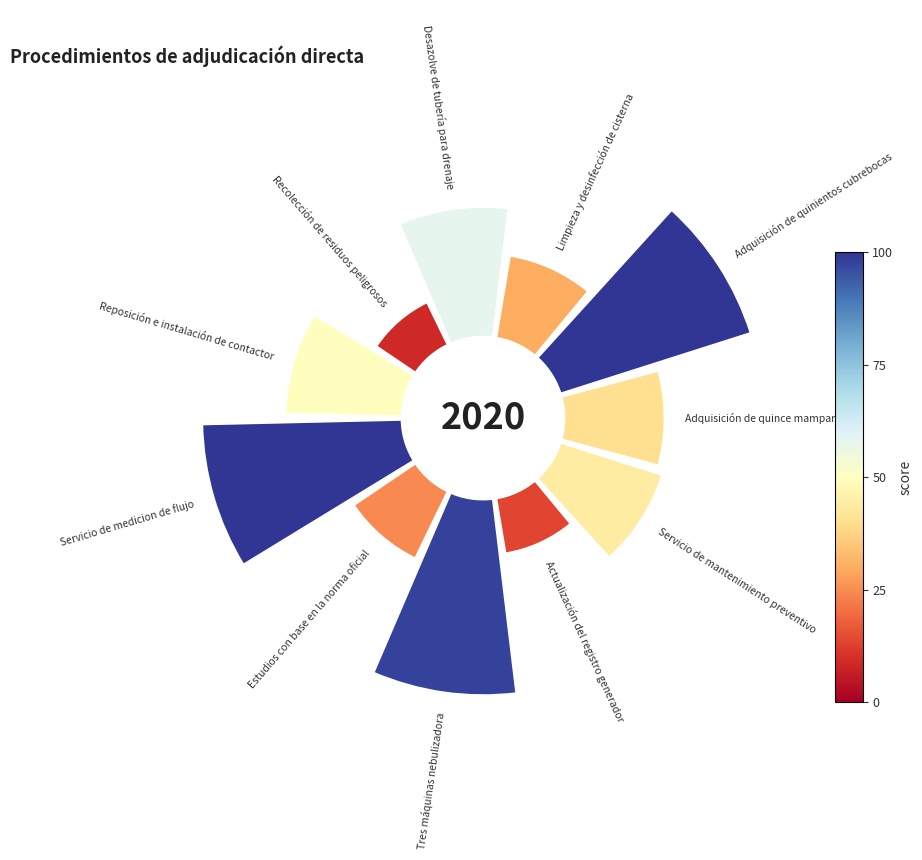

Does Recolección de residuos peligrosos represent more than half of the total?

No